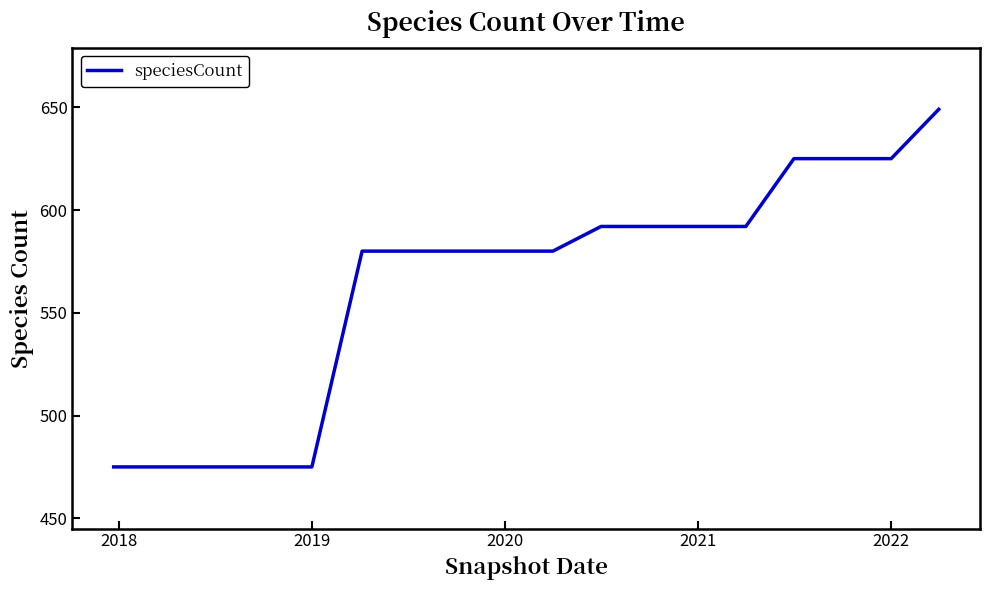

What is the difference between the maximum and minimum values?

174